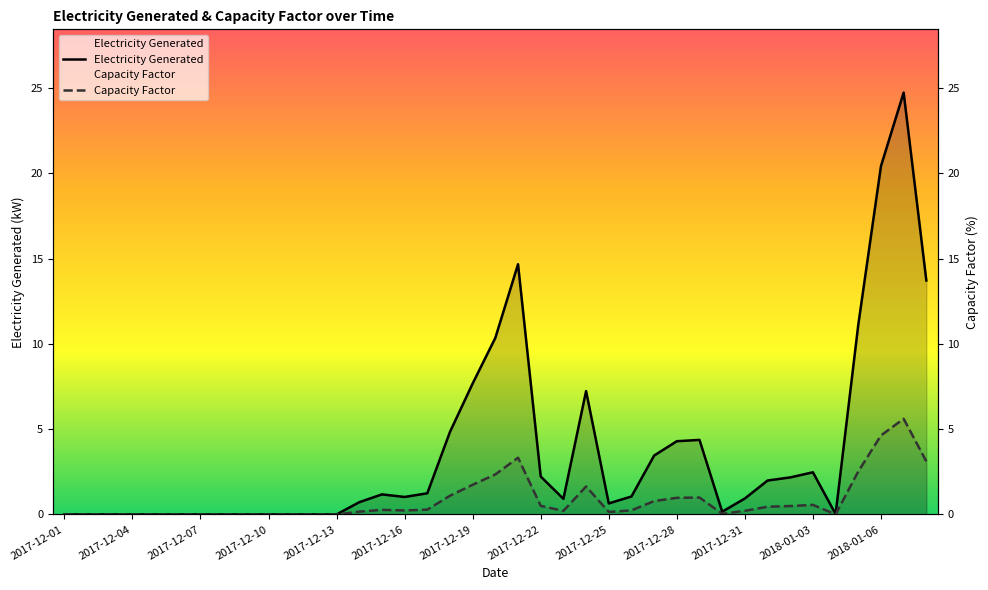

True or false: Capacity Factor has more than 0 interior local peaks.

True